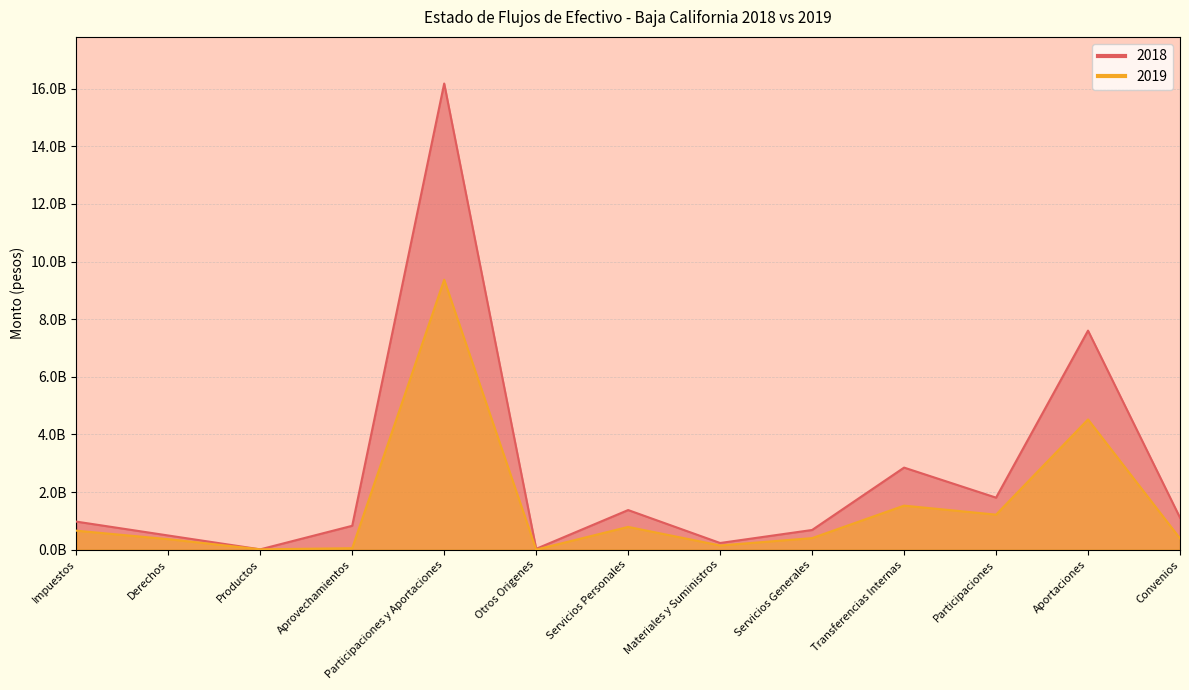

Reading right to left, transcribe all the data shown in this chart.

2018: 1.1	7.6	1.8	2.8	0.7	0.2	1.4	0.0	16.2	0.8	0.0	0.5	1.0
2019: 0.4	4.5	1.2	1.5	0.4	0.1	0.8	0.0	9.4	0.1	0.0	0.4	0.7